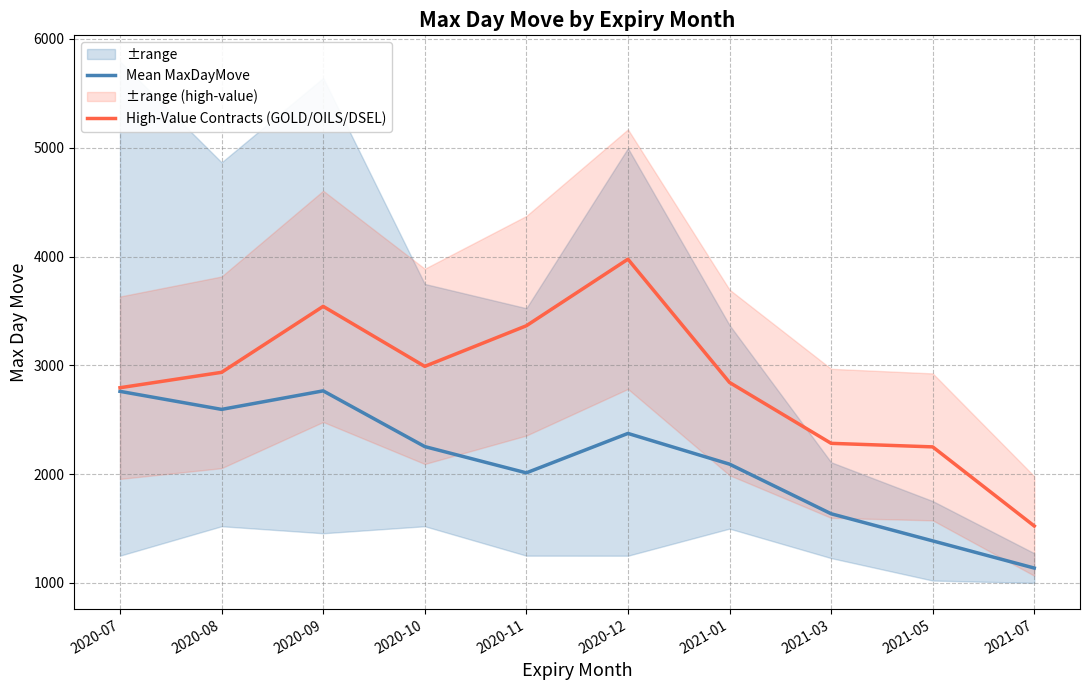

At which label is Mean MaxDayMove closest to 1951?

2020-11